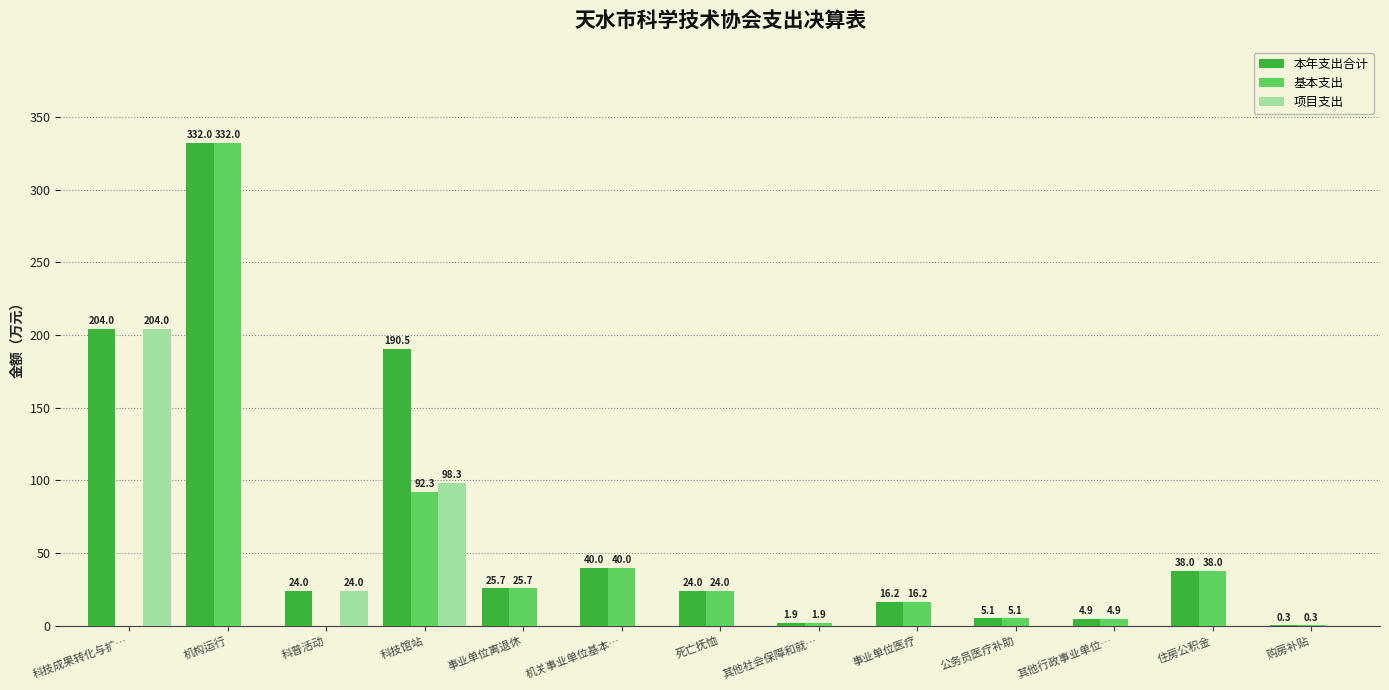

What value does the 基本支出 series have at 其他社会保障和就…?

1.9